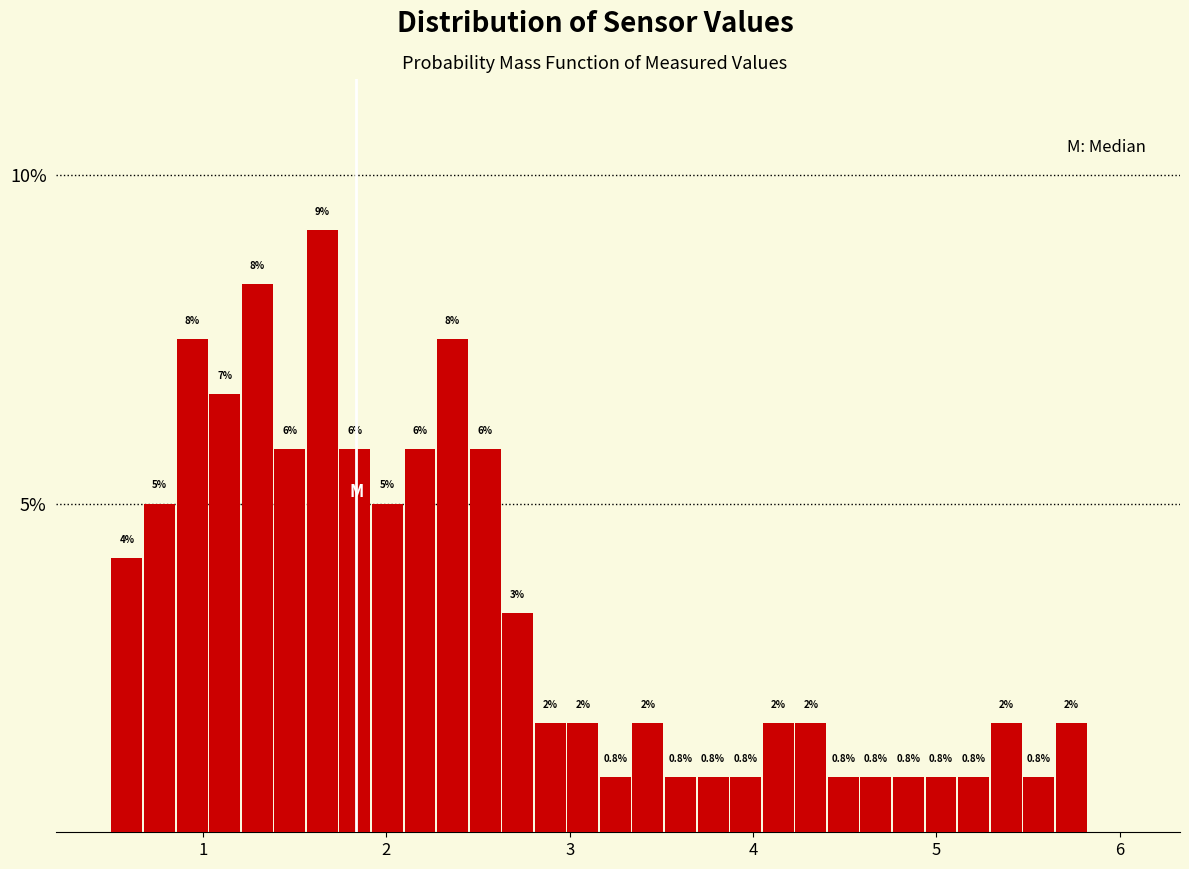

Read against the x-axis, roughly where is the centre of the tallest bar?

1.7